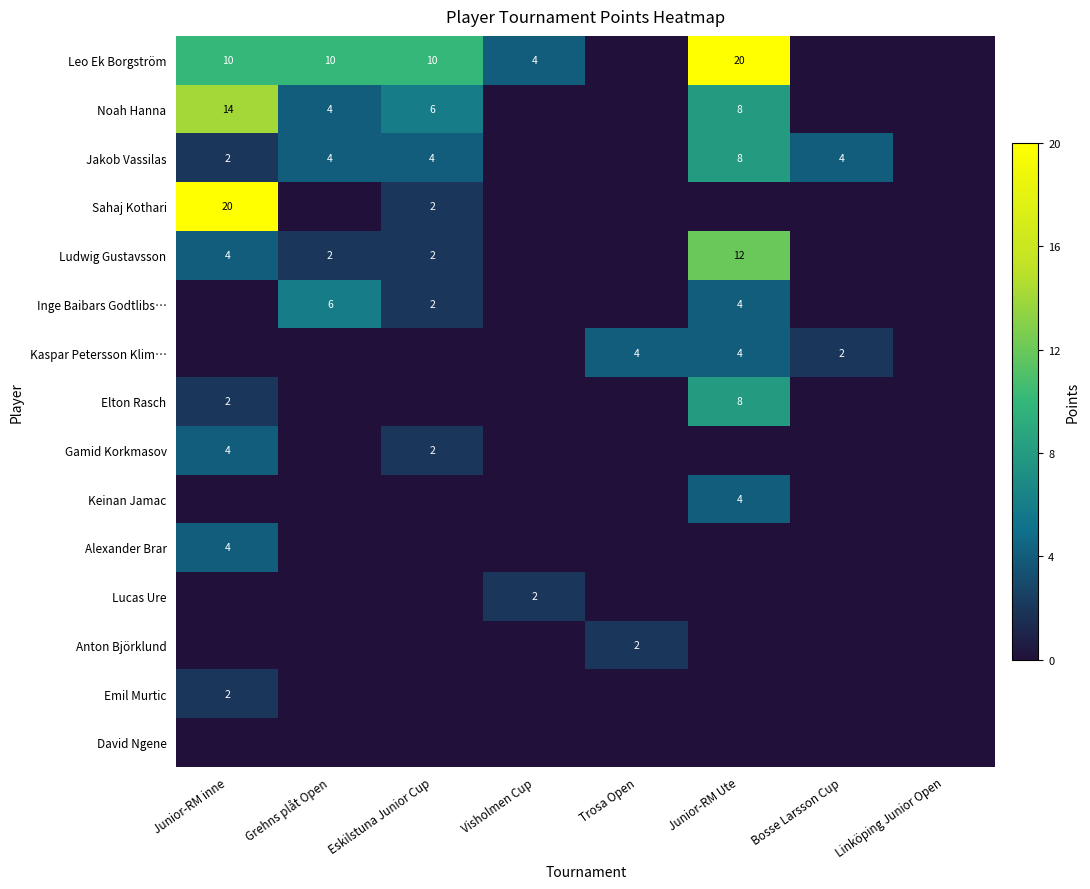

True or false: Ludwig Gustavsson has a value of 4 at Eskilstuna Junior Cup.

False